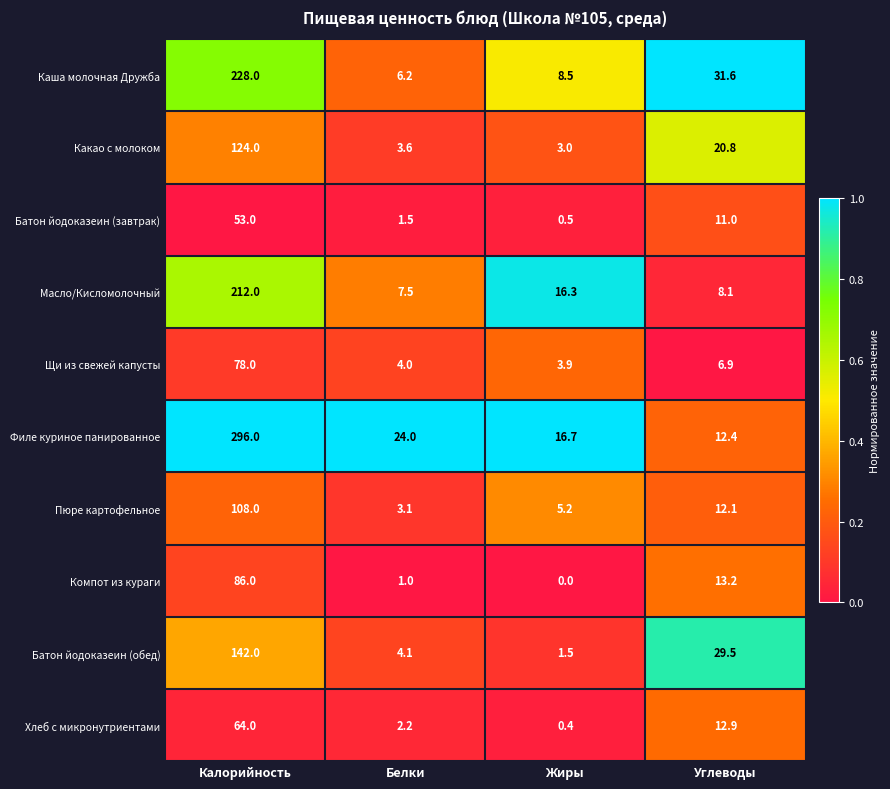

What is the average value of the Каша молочная Дружба series?

68.6